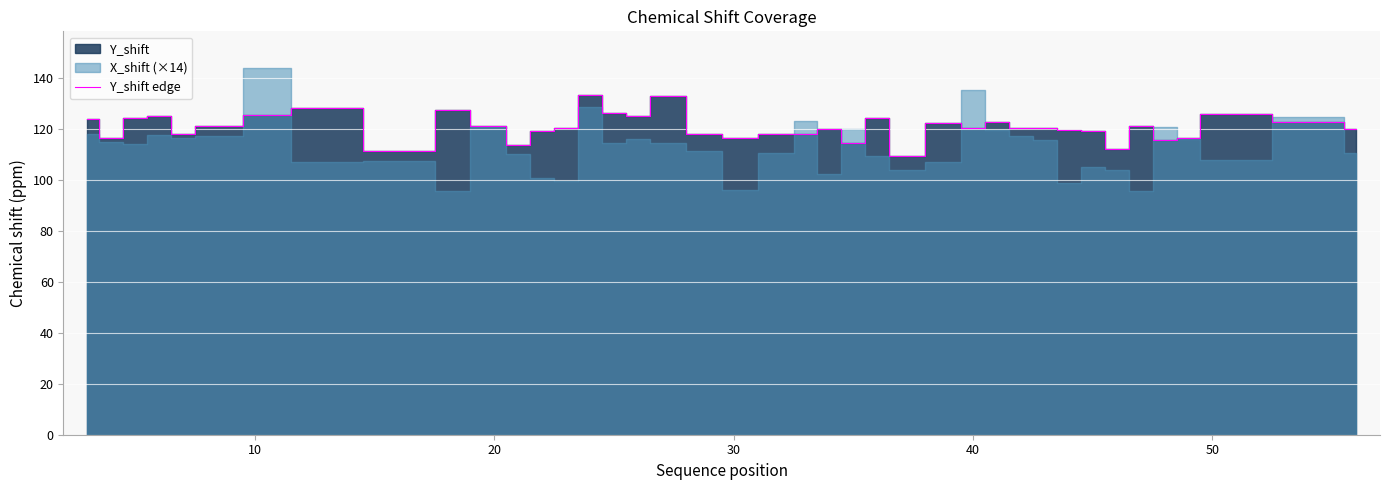

What is the lowest value of the Y_shift edge series?

109.4